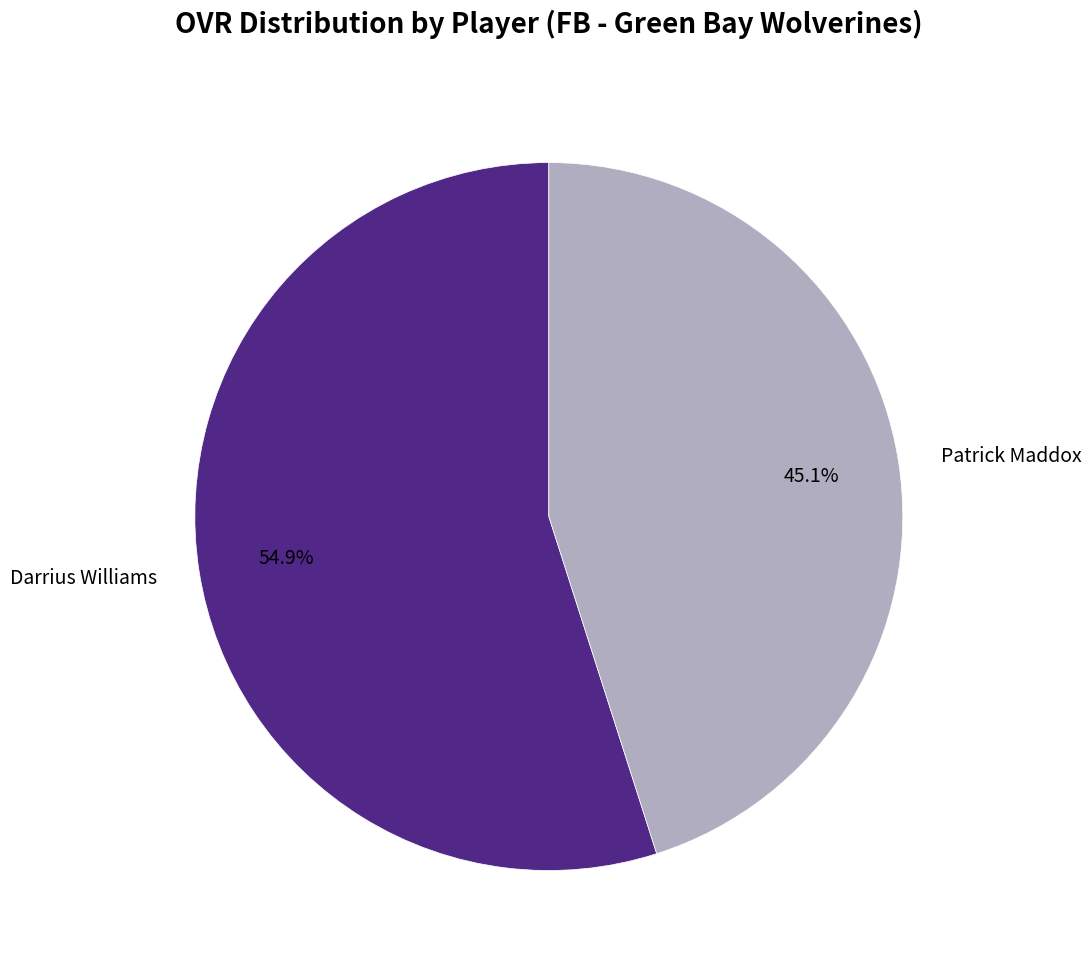

To the nearest percent, what is the average slice percentage?

50%